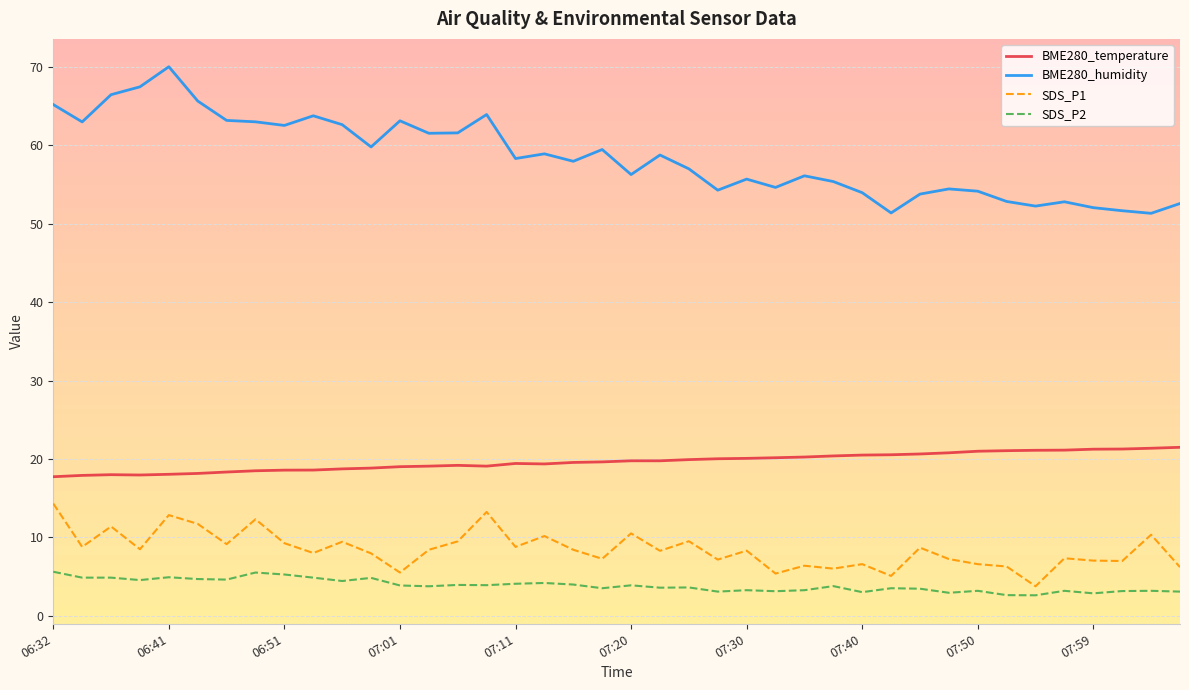

True or false: SDS_P1 and BME280_temperature cross at least once.

False